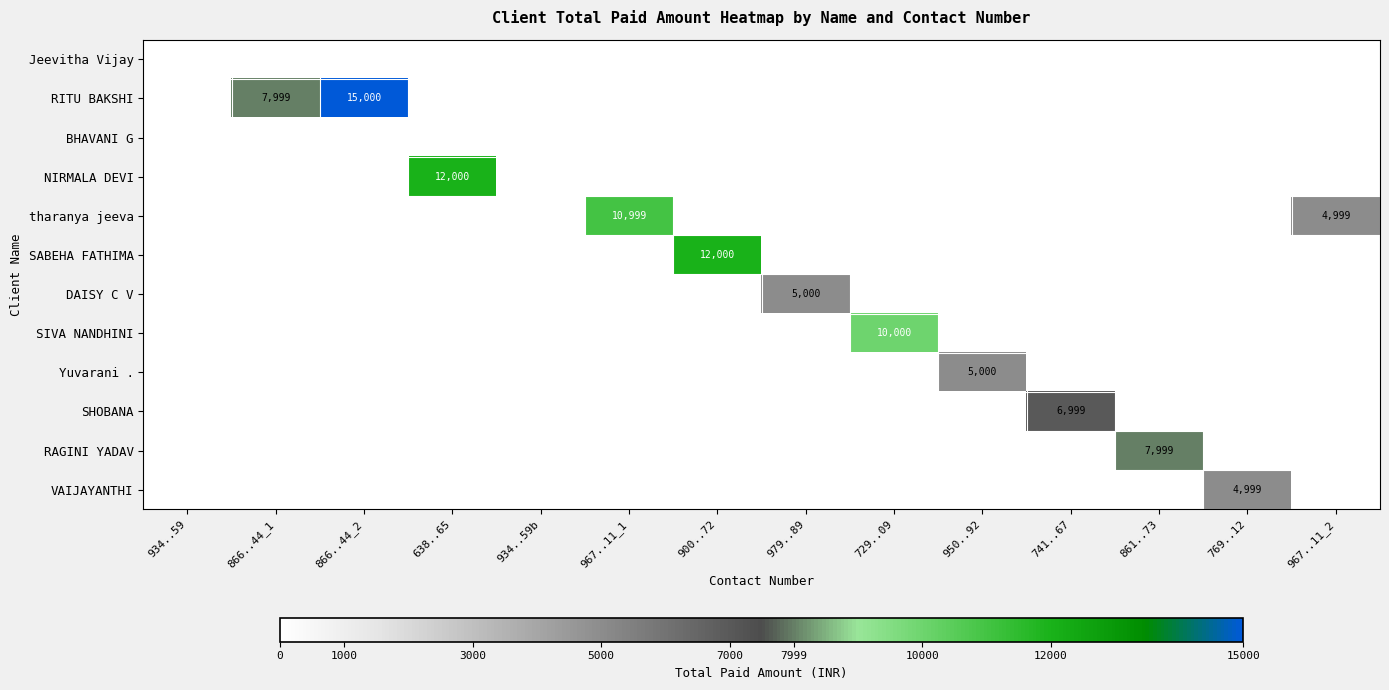

Is it true that SABEHA FATHIMA equals 0 at 934..59b?

True